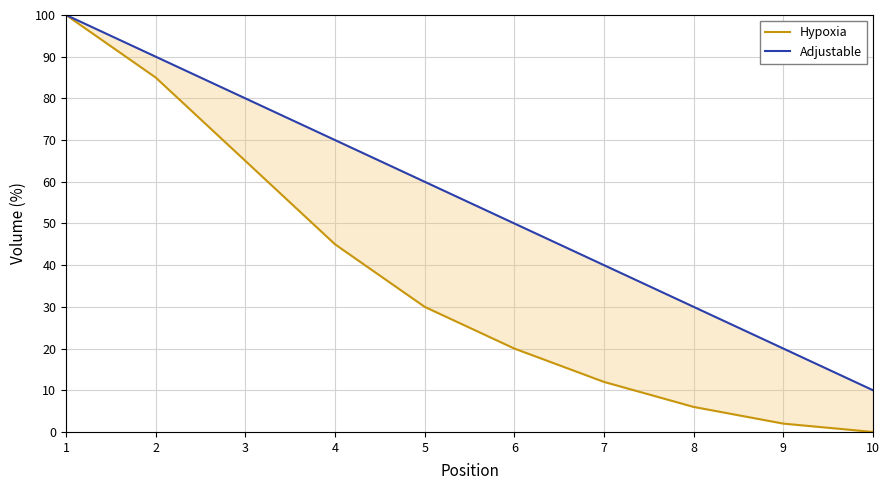

Reading left to right, extract all data points from this chart.

Hypoxia: 100	85	65	45	30	20	12	6	2	0
Adjustable: 100	90	80	70	60	50	40	30	20	10